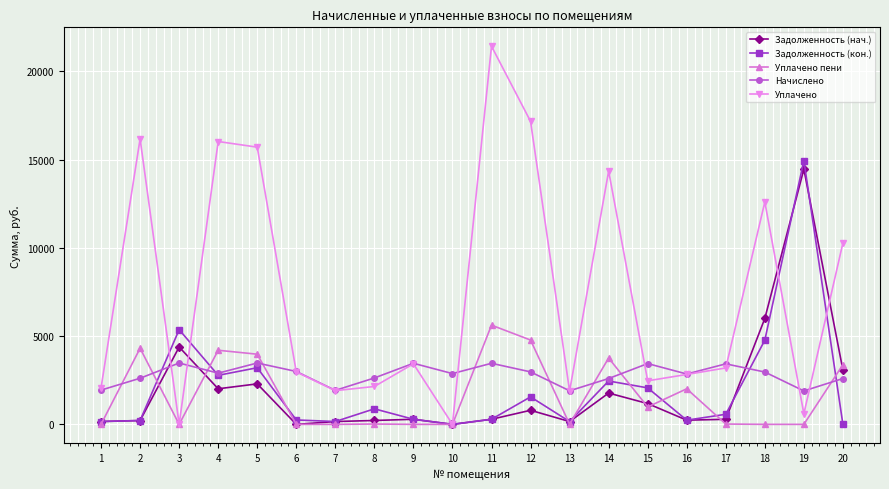

What is the maximum value for Задолженность (нач.)?

14460.5